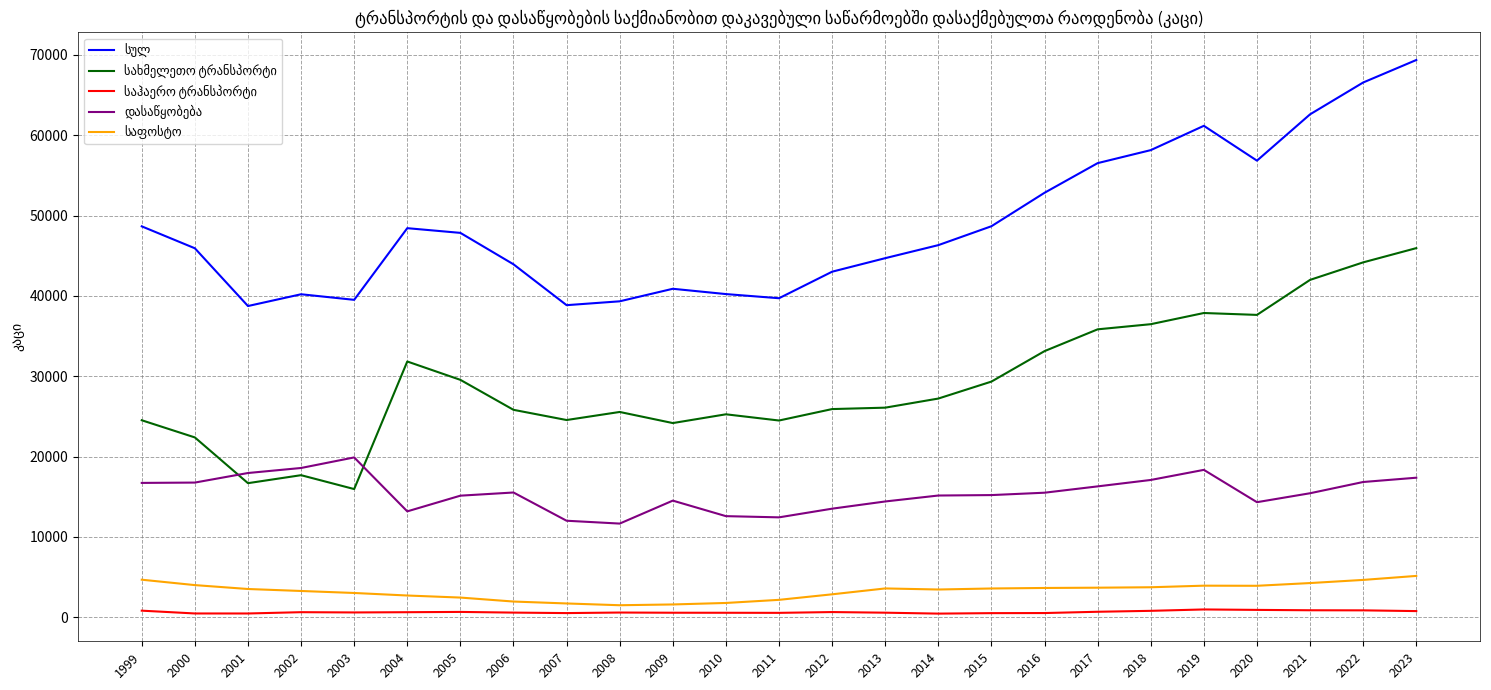

What is the maximum value shown in the chart?

69352.0